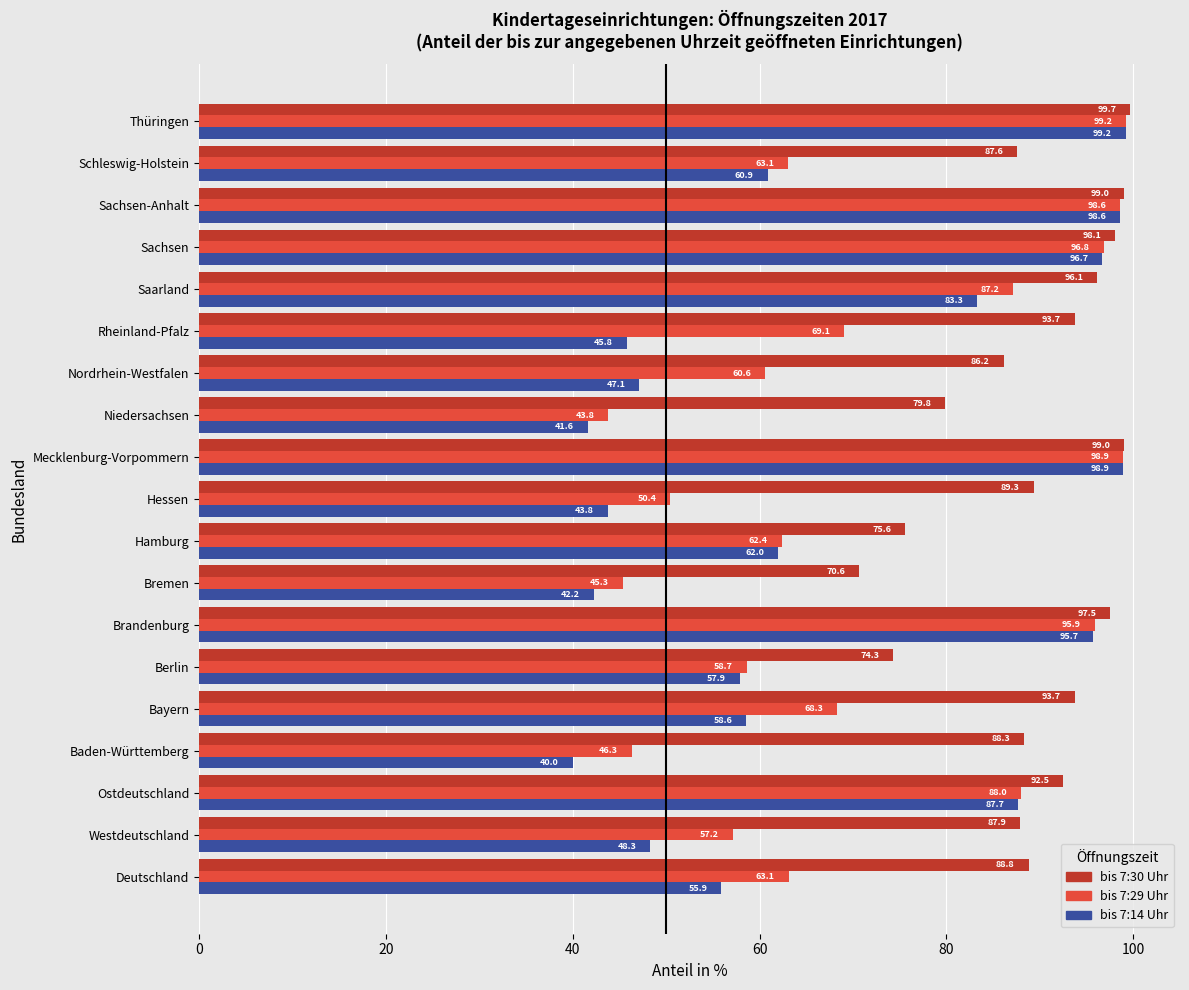

True or false: bis 7:30 Uhr has a value of 93.7 at Rheinland-Pfalz.

True